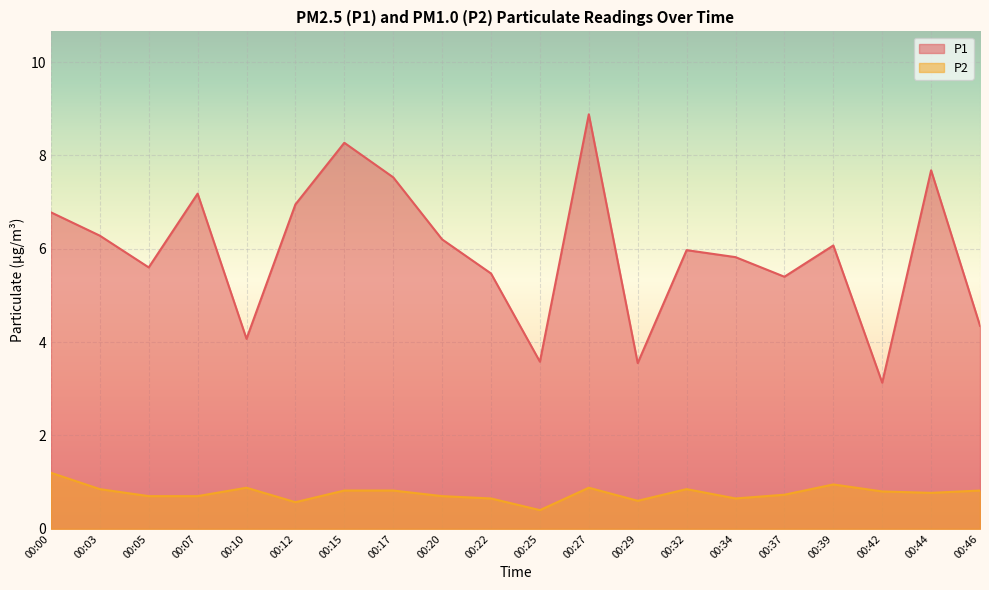

How many lines are shown in the chart?

2